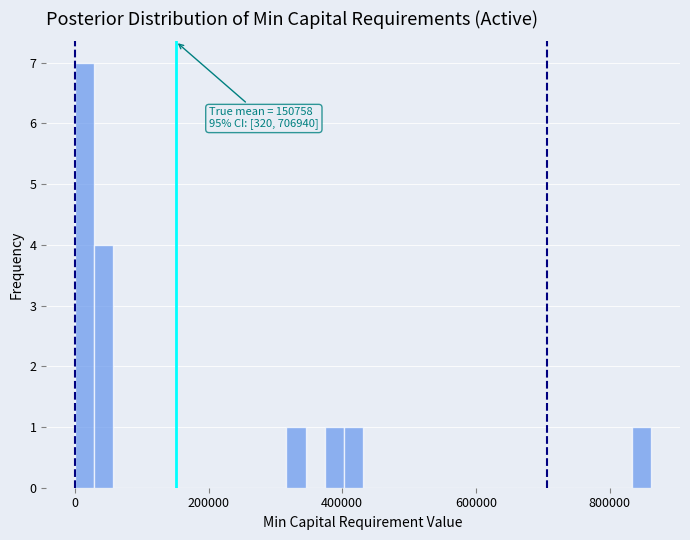

Read against the x-axis, roughly where is the centre of the tallest bar?

20000